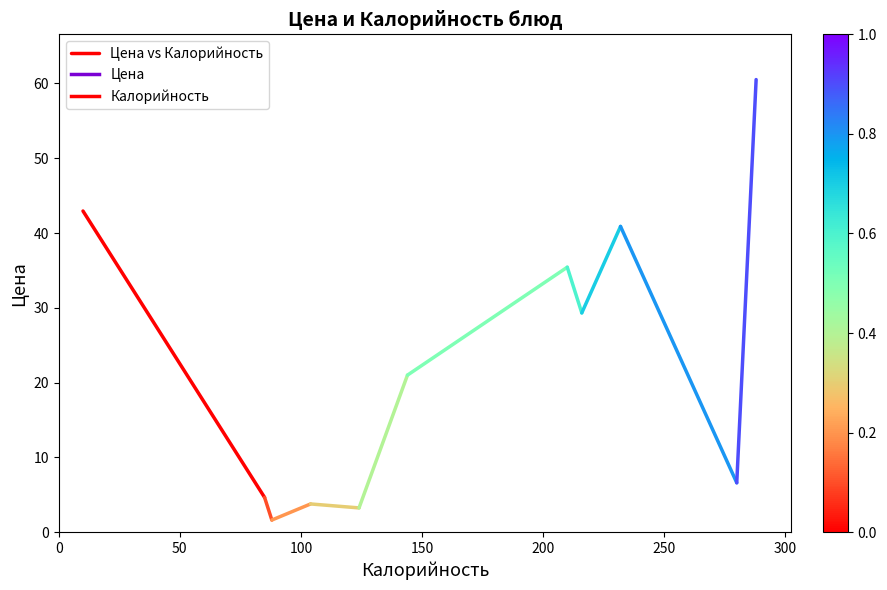

Is this an area chart (filled region under the line)?

No